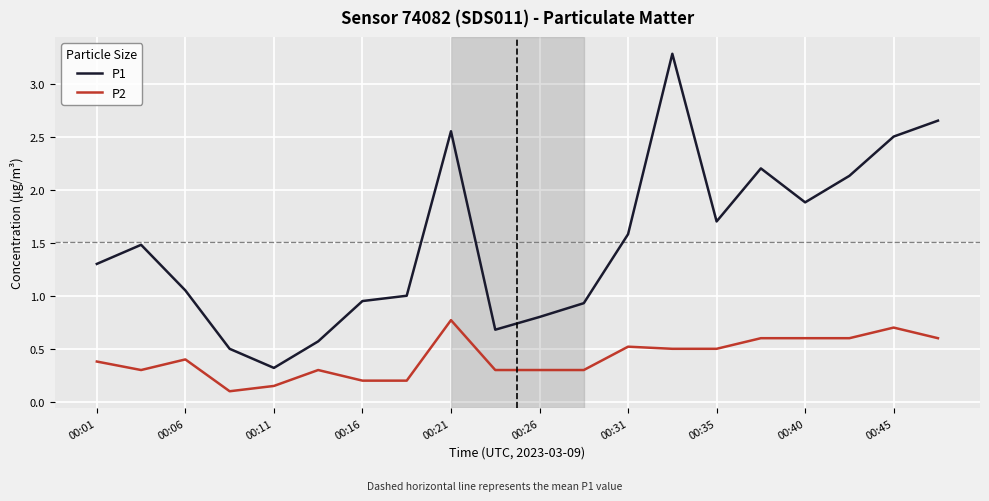

Rank the series by their average value, from highest to lowest.

P1, P2